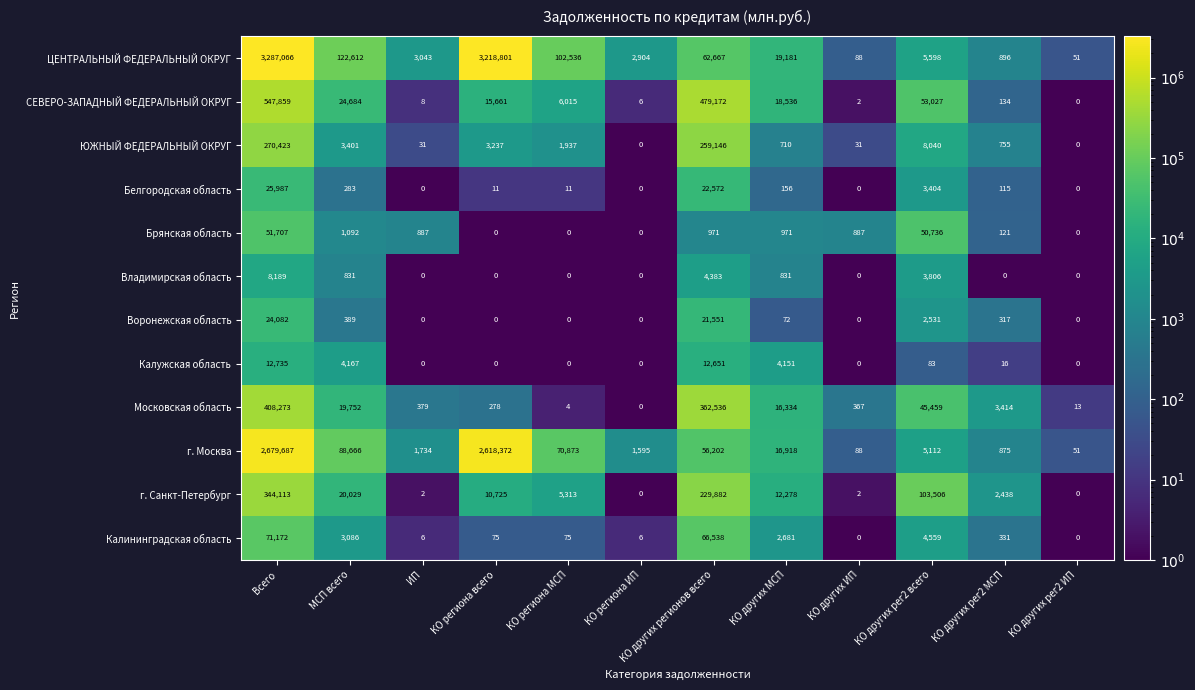

What is the difference between the maximum and second lowest values in the СЕВЕРО-ЗАПАДНЫЙ ФЕДЕРАЛЬНЫЙ ОКРУГ series?

547857